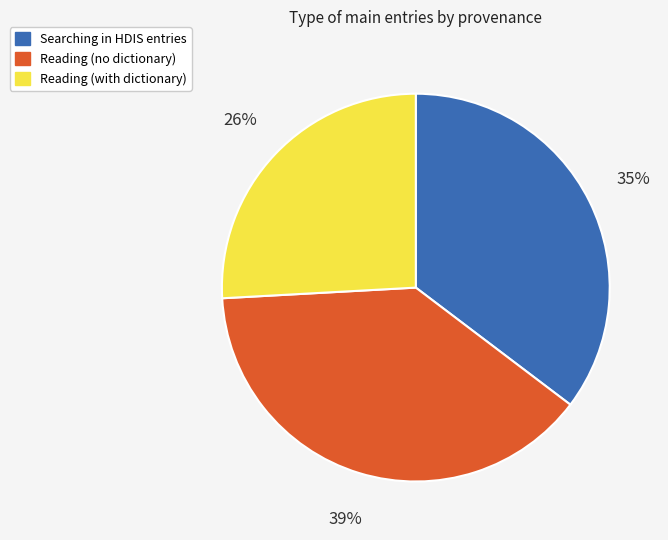

Is there any slice that represents more than half of the pie?

No